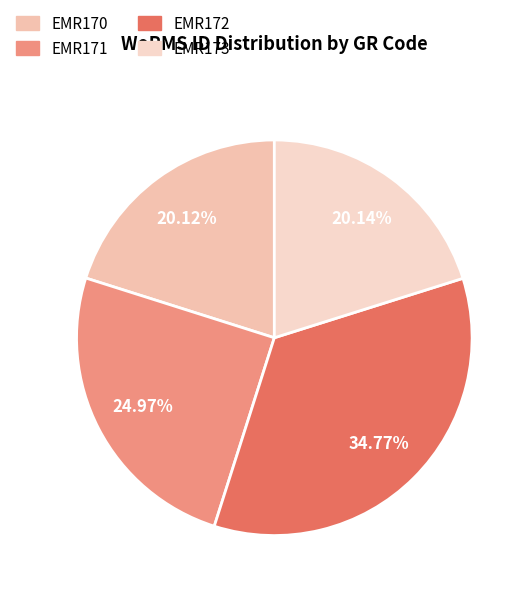

To the nearest percent, what is the combined percentage of EMR171 and EMR173?

45%